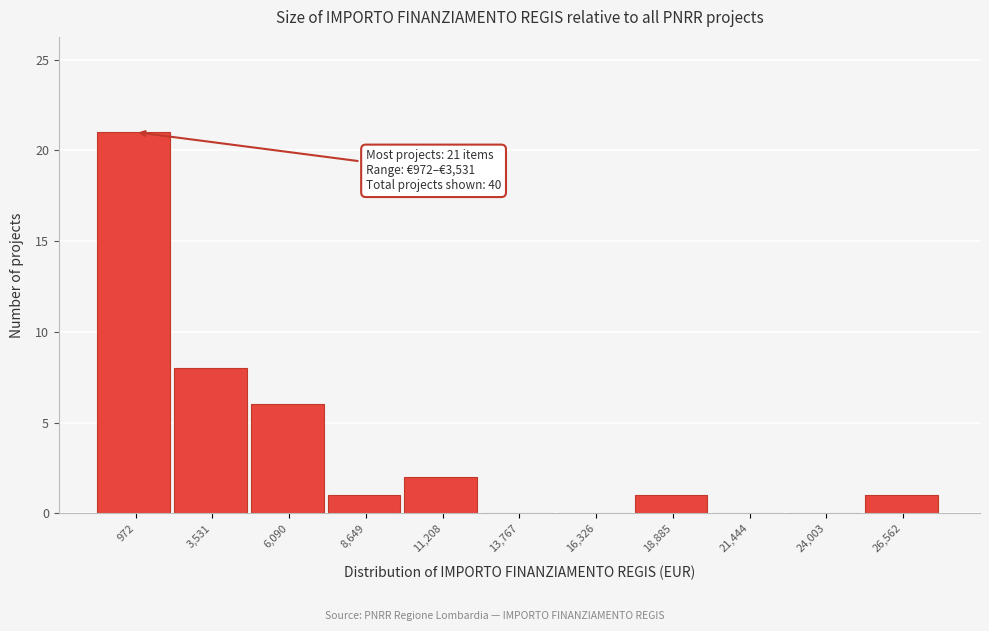

Reading right to left, transcribe all the data shown in this chart.

26,562=1	24,003=0	21,444=0	18,885=1	16,326=0	13,767=0	11,208=2	8,649=1	6,090=6	3,531=8	972=21